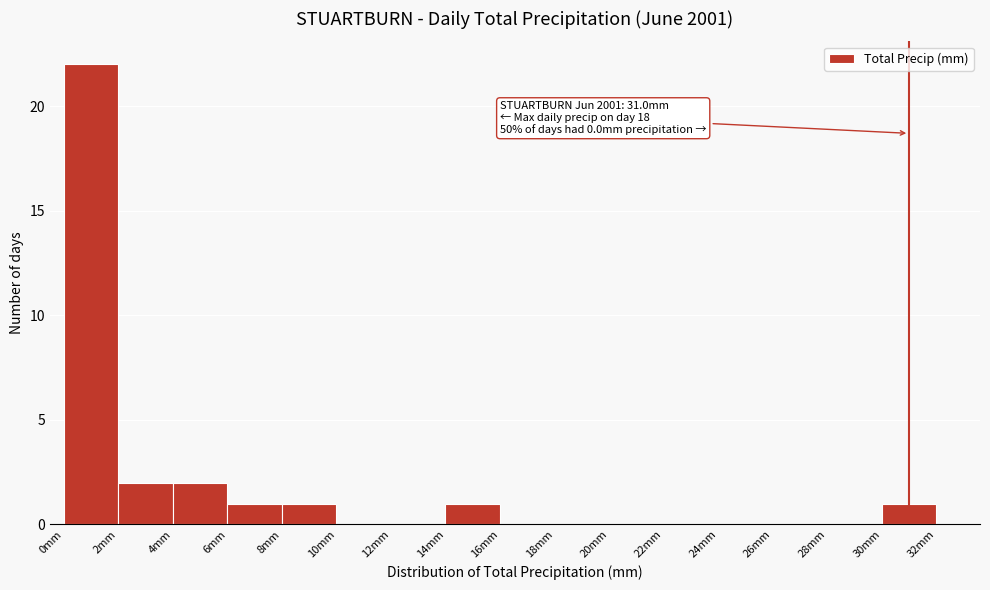

Over which range of the x-axis is the bar tallest?

0 to 2